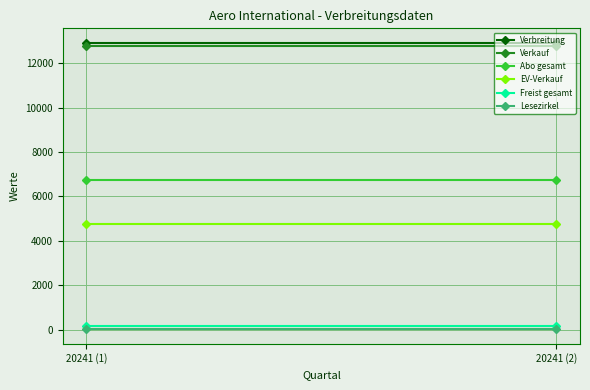

Read the EV-Verkauf value at 20241 (1).

4746